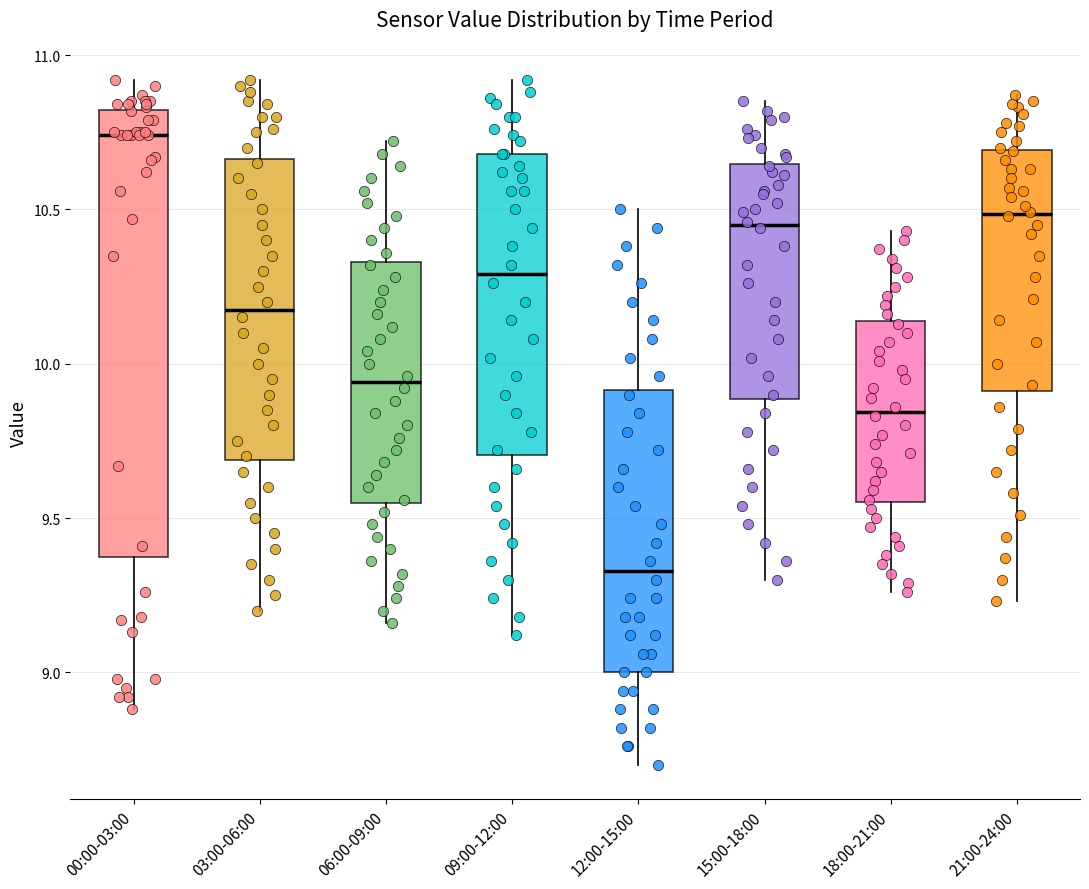

Reading left to right, transcribe this box plot: for each box, give where its median line is, the range the box spans, and where its two whiskers end, as read against the y-axis. The values are not printed on the chart, so give them approximately, as read against the axis.

00:00-03:00: median 10.75, box 9.35 to 10.80, whiskers 8.90 to 10.90
03:00-06:00: median 10.20, box 9.70 to 10.65, whiskers 9.20 to 10.90
06:00-09:00: median 9.95, box 9.55 to 10.35, whiskers 9.15 to 10.70
09:00-12:00: median 10.30, box 9.70 to 10.70, whiskers 9.10 to 10.90
12:00-15:00: median 9.35, box 9.00 to 9.90, whiskers 8.70 to 10.50
15:00-18:00: median 10.45, box 9.90 to 10.65, whiskers 9.30 to 10.85
18:00-21:00: median 9.85, box 9.55 to 10.15, whiskers 9.25 to 10.45
21:00-24:00: median 10.50, box 9.90 to 10.70, whiskers 9.25 to 10.85